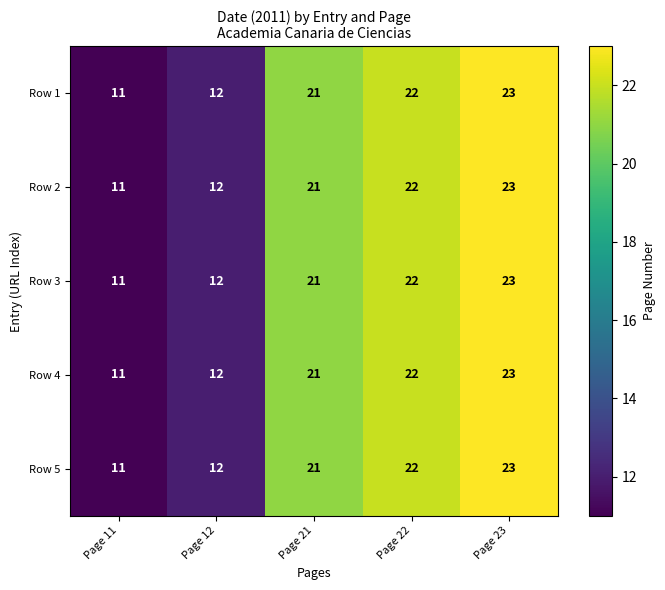

Reading left to right, what are all the values shown in this chart?

Row 1: 11	12	21	22	23
Row 2: 11	12	21	22	23
Row 3: 11	12	21	22	23
Row 4: 11	12	21	22	23
Row 5: 11	12	21	22	23